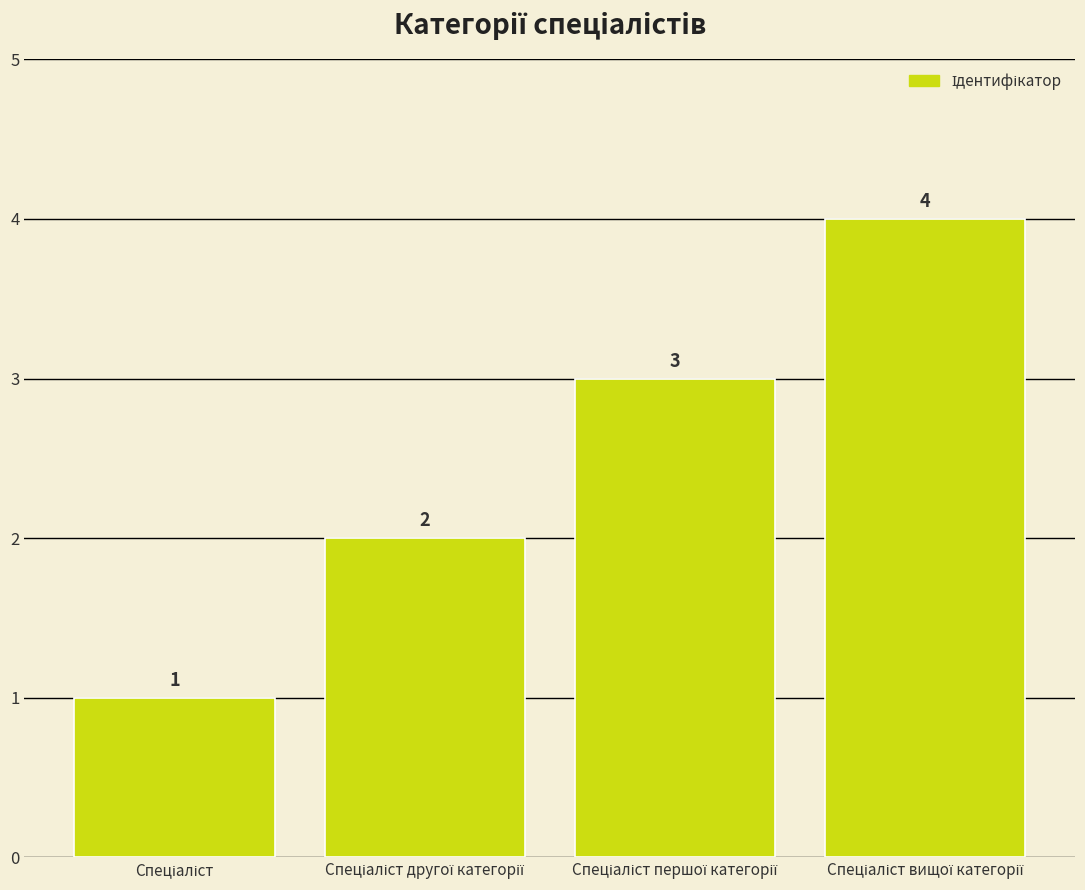

What is the value of the 3rd bar from the left?

3